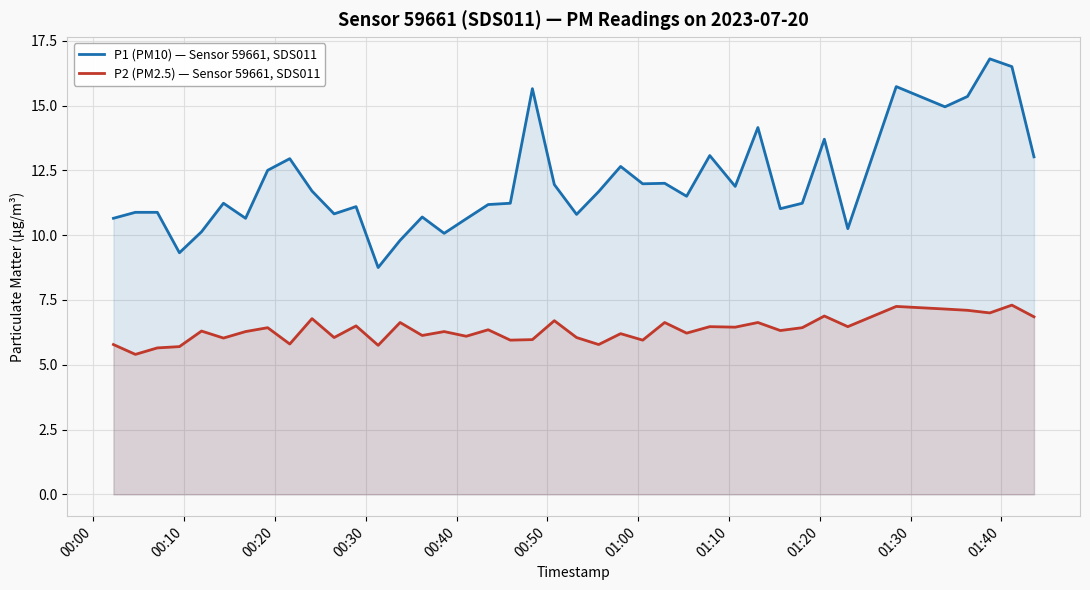

What are all the series names shown in the legend?

P1 (PM10) — Sensor 59661, SDS011, P2 (PM2.5) — Sensor 59661, SDS011